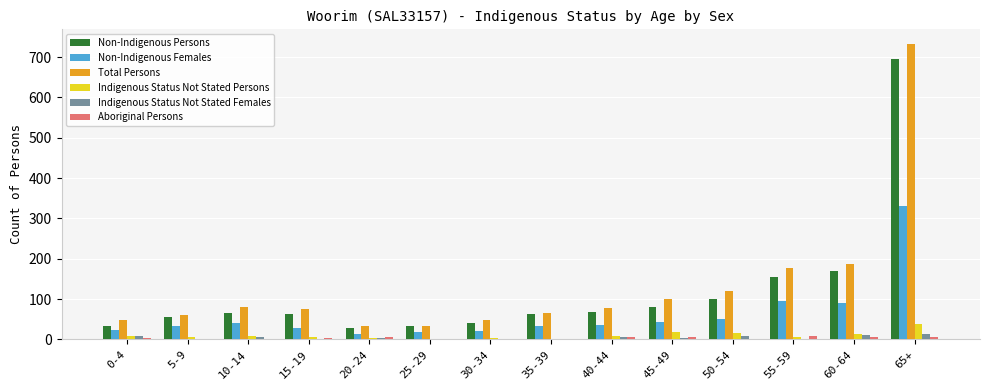

Which category has the highest value in the Indigenous Status Not Stated Persons series?

65+